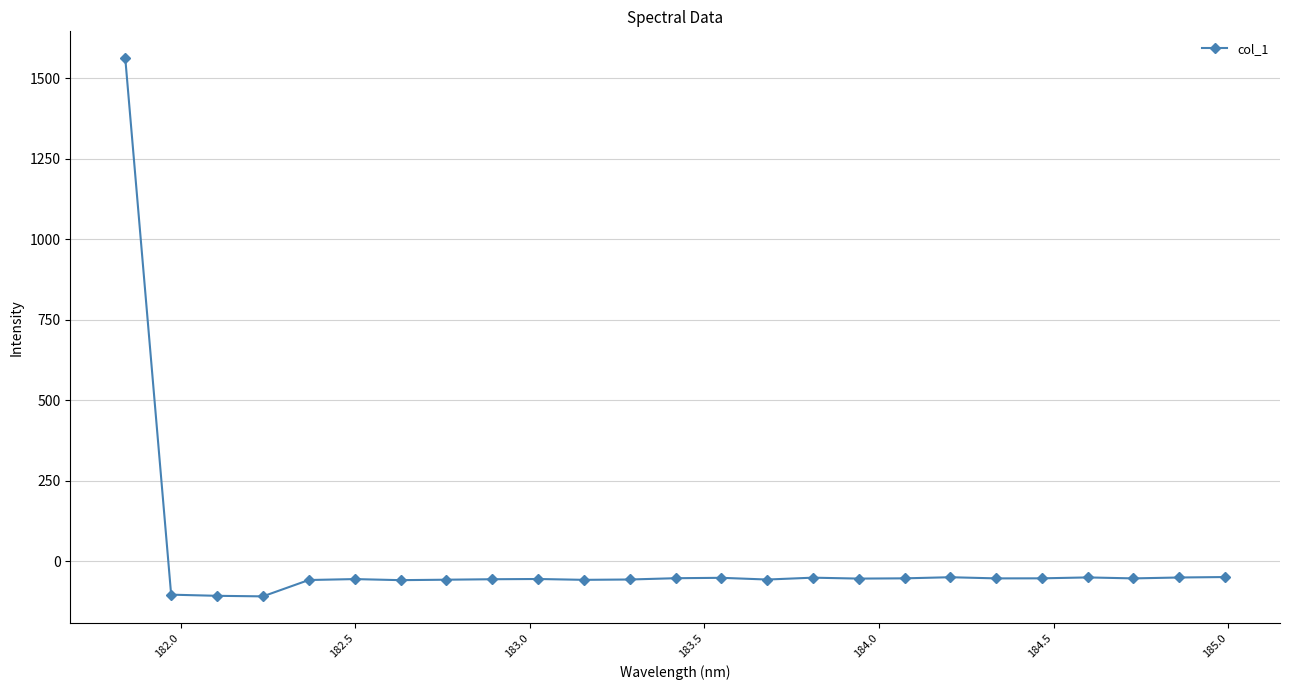

What is the average value?

4.2